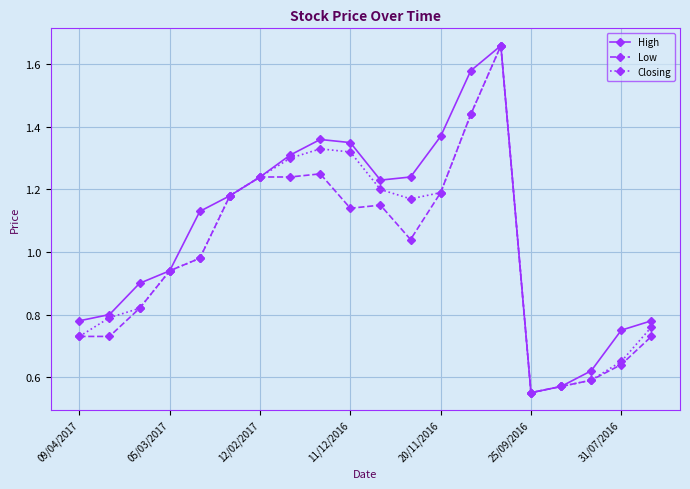

True or false: Closing has more than 1 interior local peaks.

True